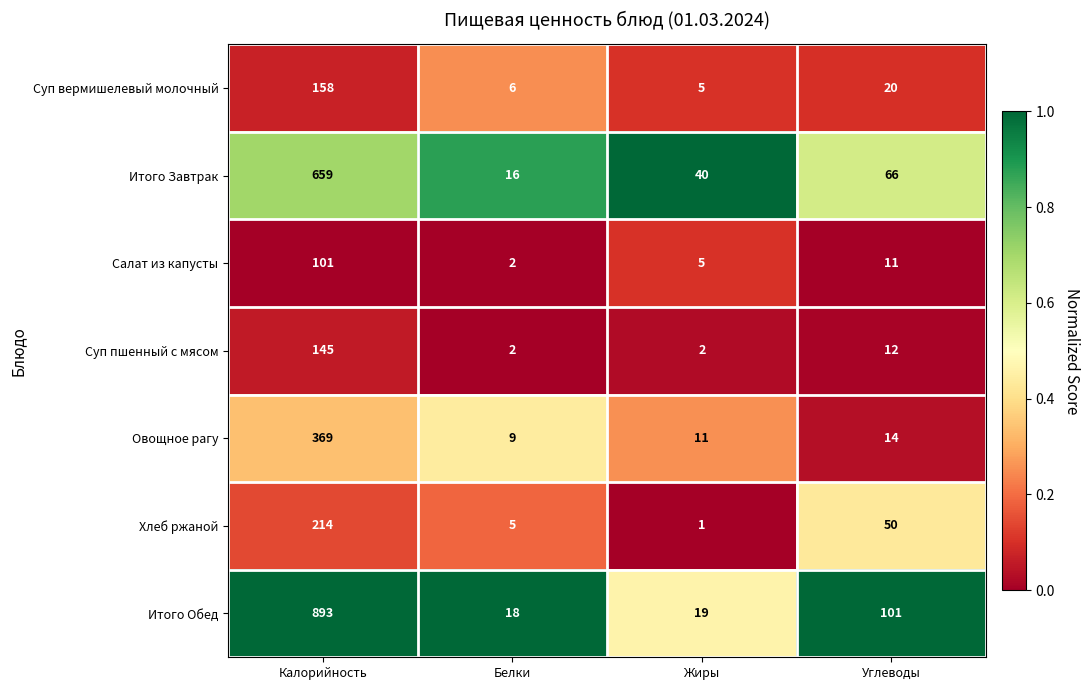

What is the average value of the Салат из капусты series?

30